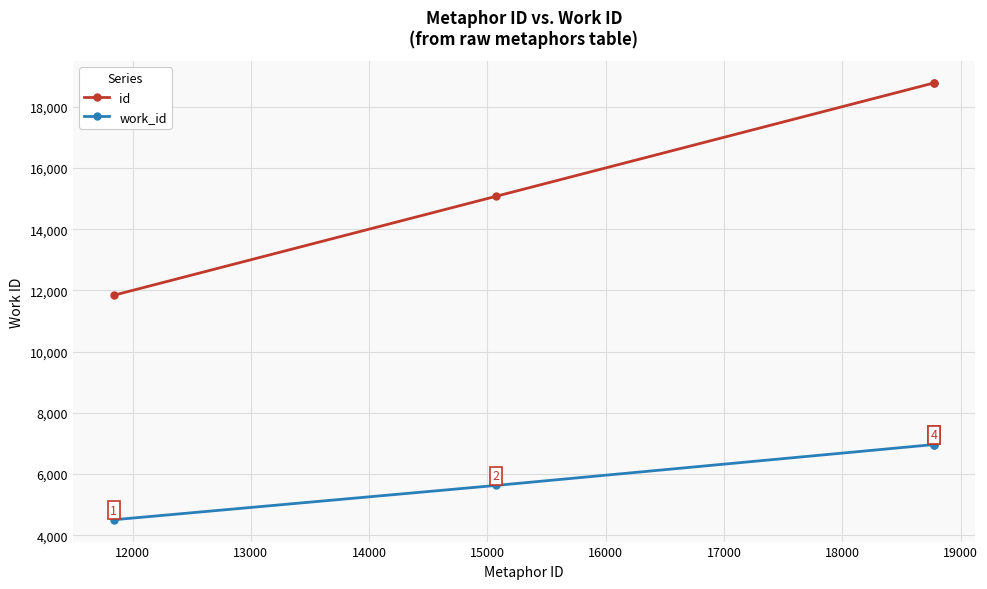

What is the difference between the second highest and minimum values in the work_id series?

2456